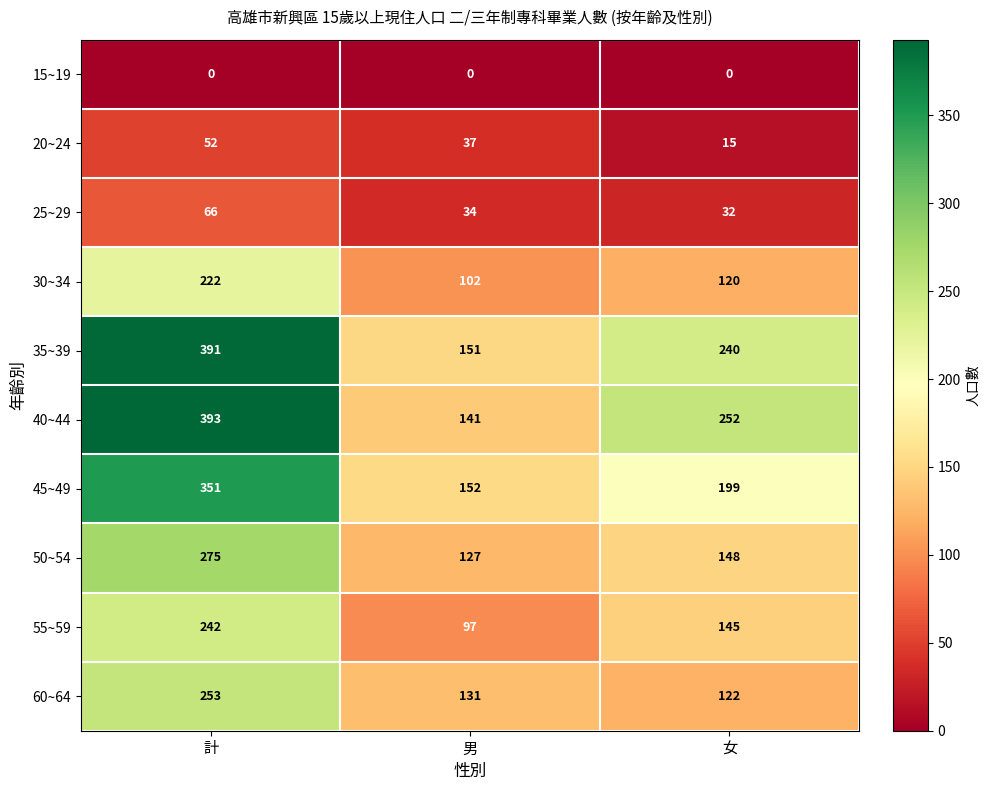

Where is 45~49 nearest to the value 251?

女